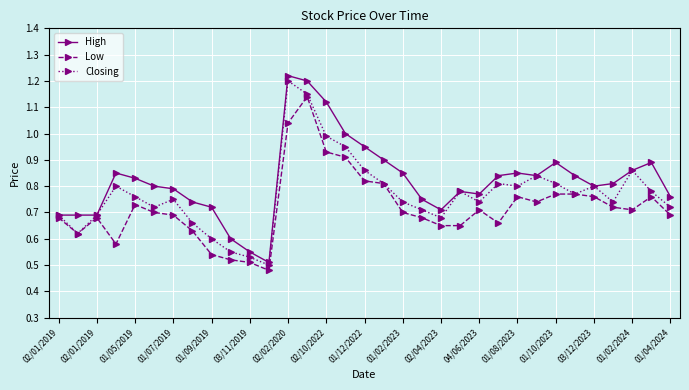

At how many categories does at least one series exceed 0?

33